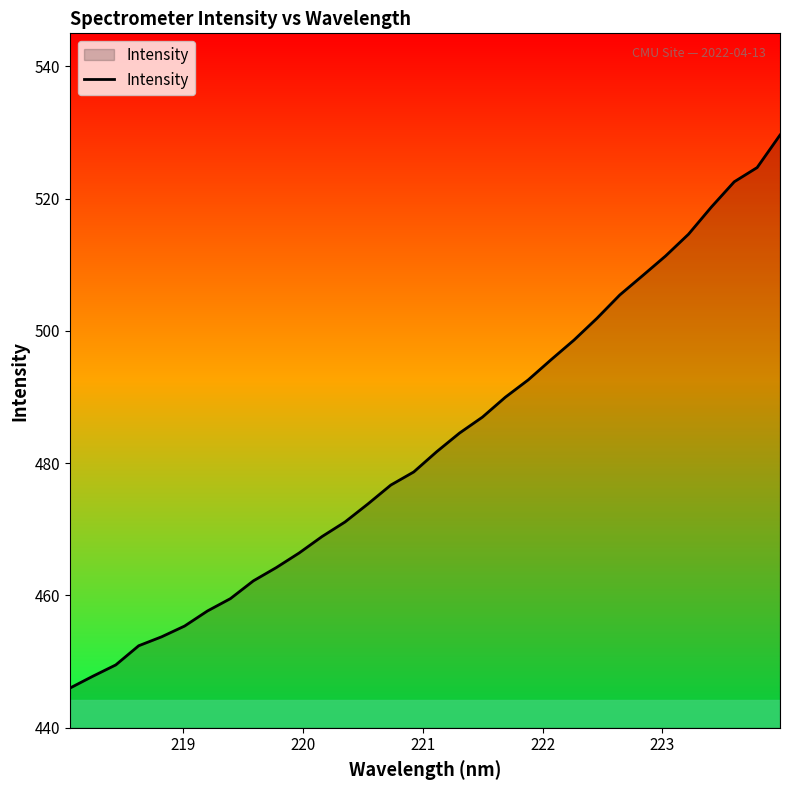

What is the difference between the maximum and minimum values?

83.6